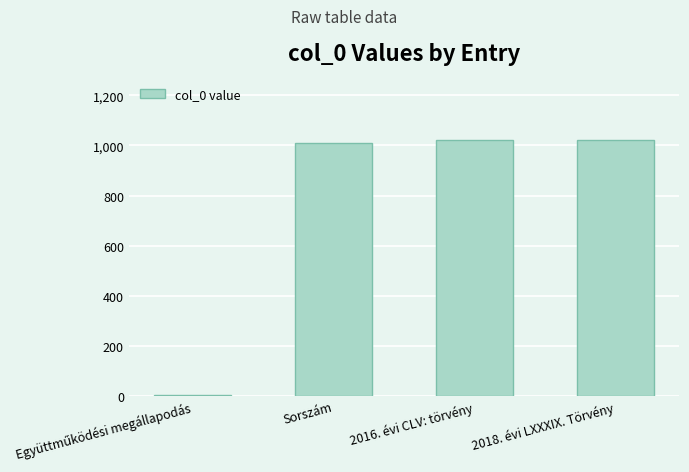

What is the maximum value shown in the chart?

1020